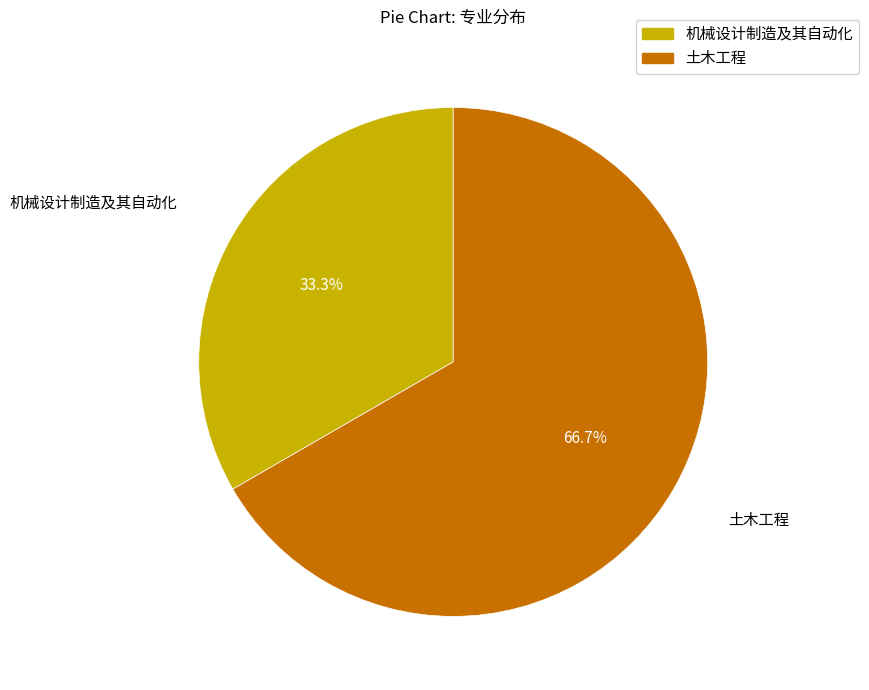

To the nearest percent, what is the difference between the largest and smallest slice percentages?

33%